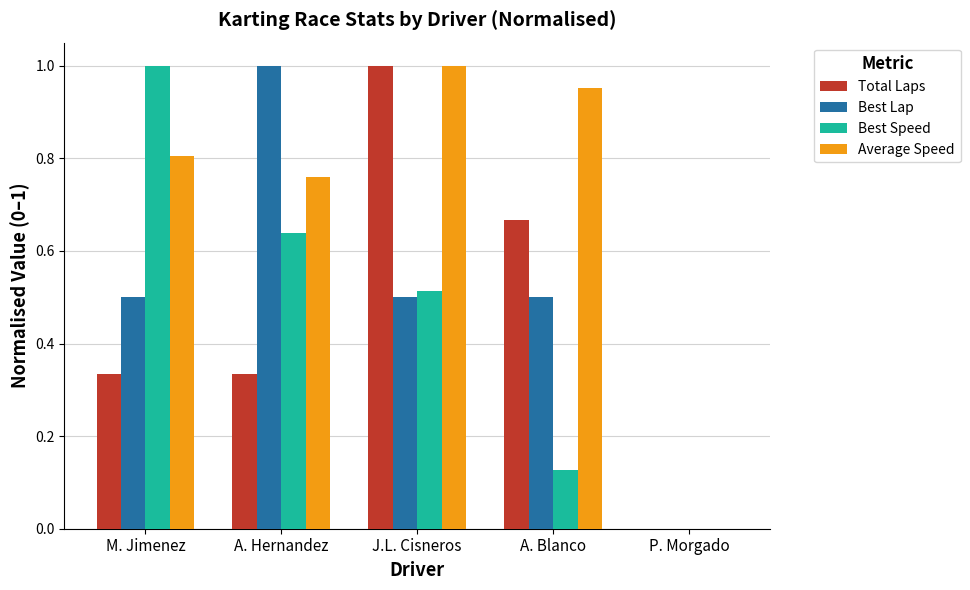

Where is Average Speed nearest to the value 0?

P. Morgado